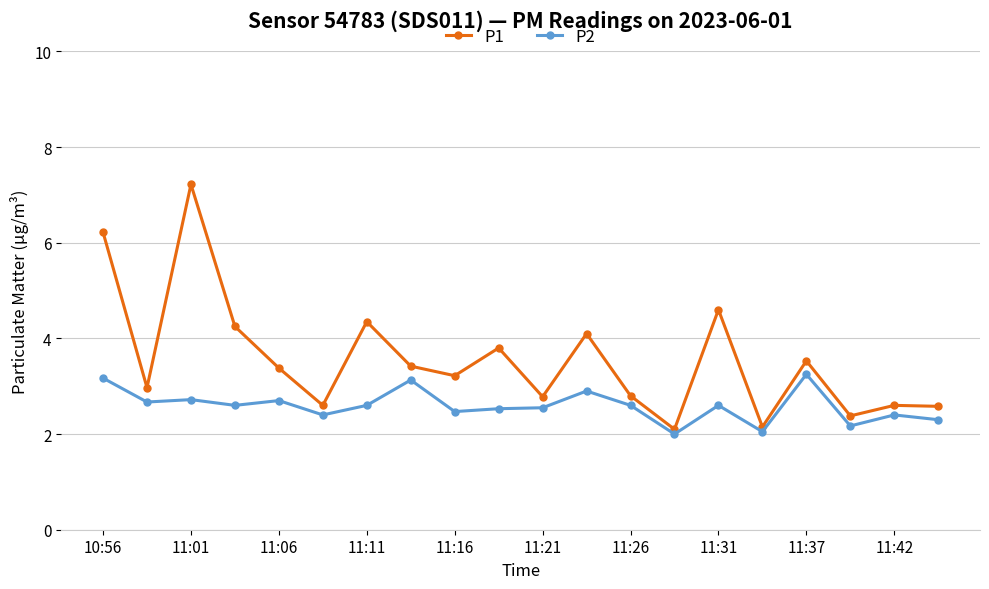

Which series has the largest total across all categories?

P1